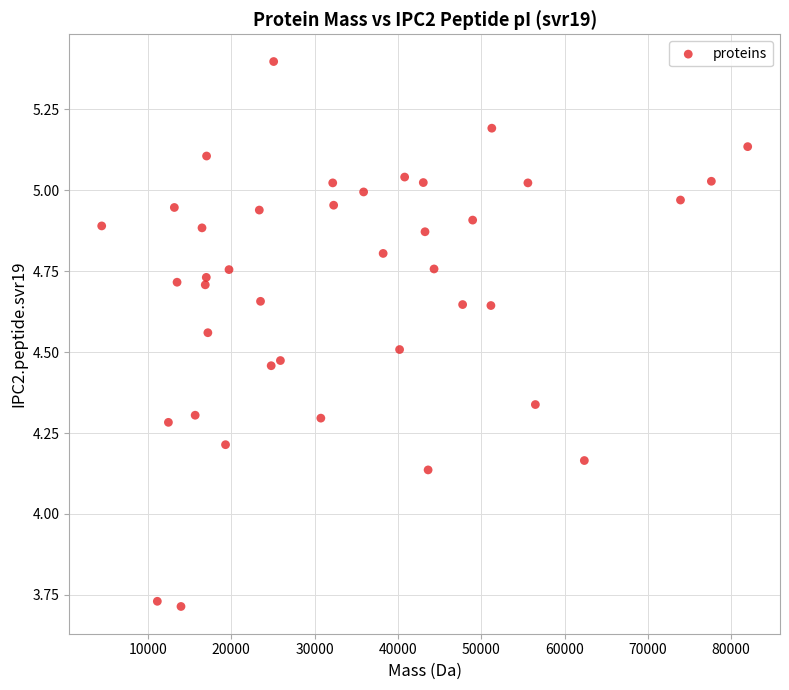

What is the range of X values (max minus min)?

77543.9